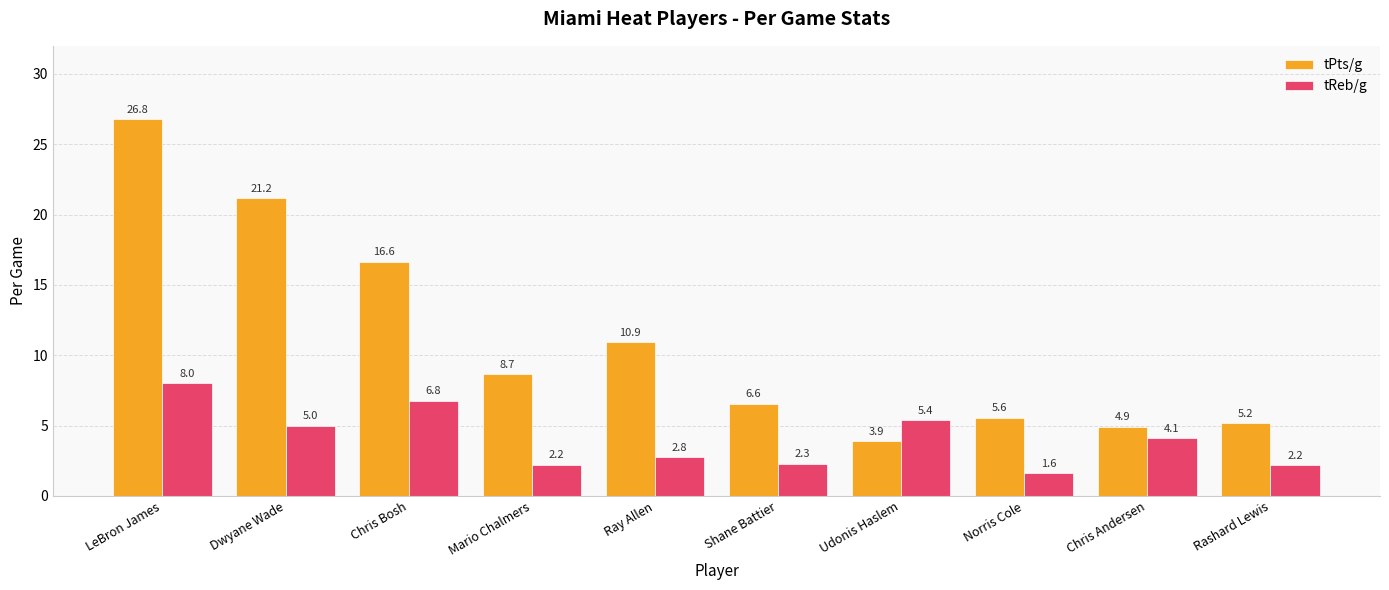

List the labels in order of tPts/g value, smallest first.

Udonis Haslem, Chris Andersen, Rashard Lewis, Norris Cole, Shane Battier, Mario Chalmers, Ray Allen, Chris Bosh, Dwyane Wade, LeBron James